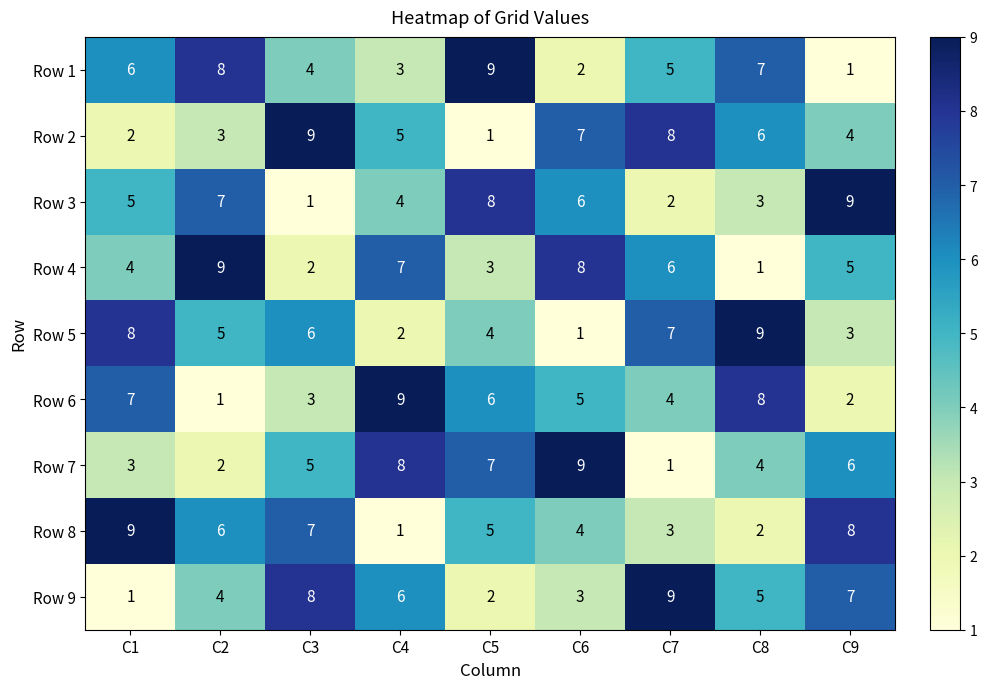

What is the greatest value displayed?

9